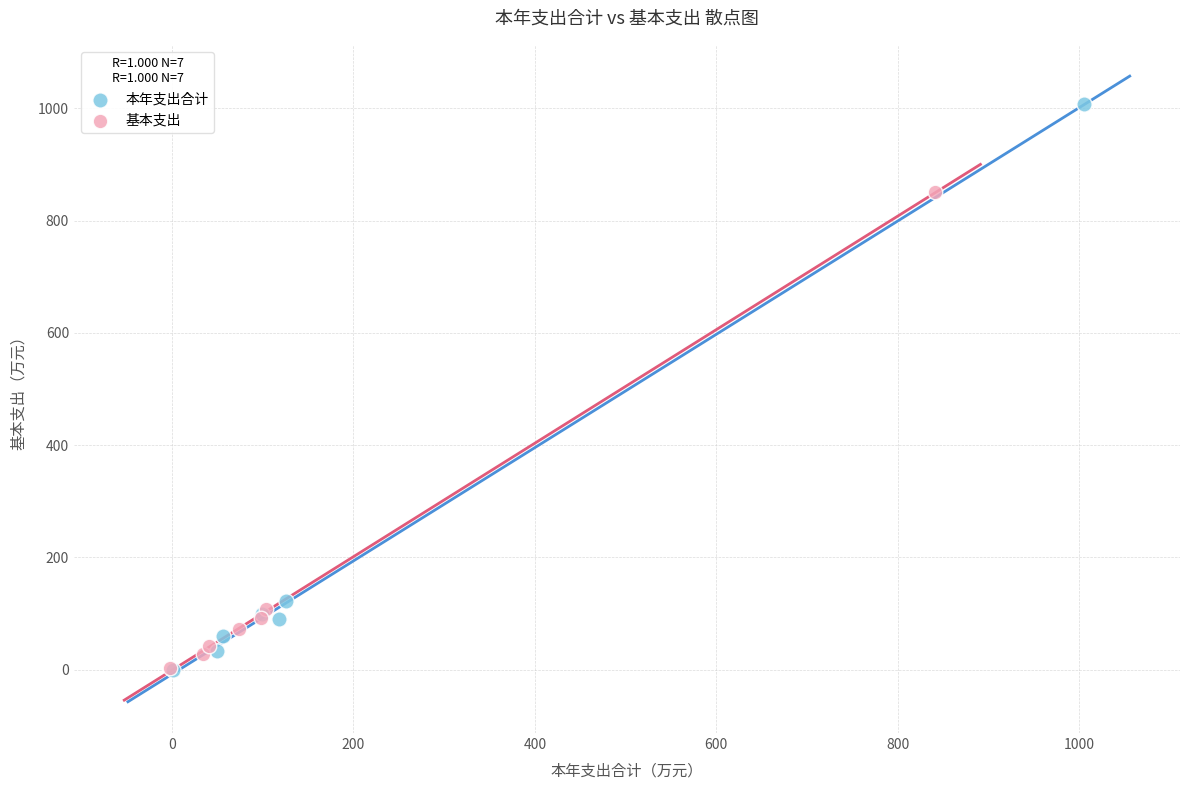

Which series has the largest Y range (max minus min)?

本年支出合计